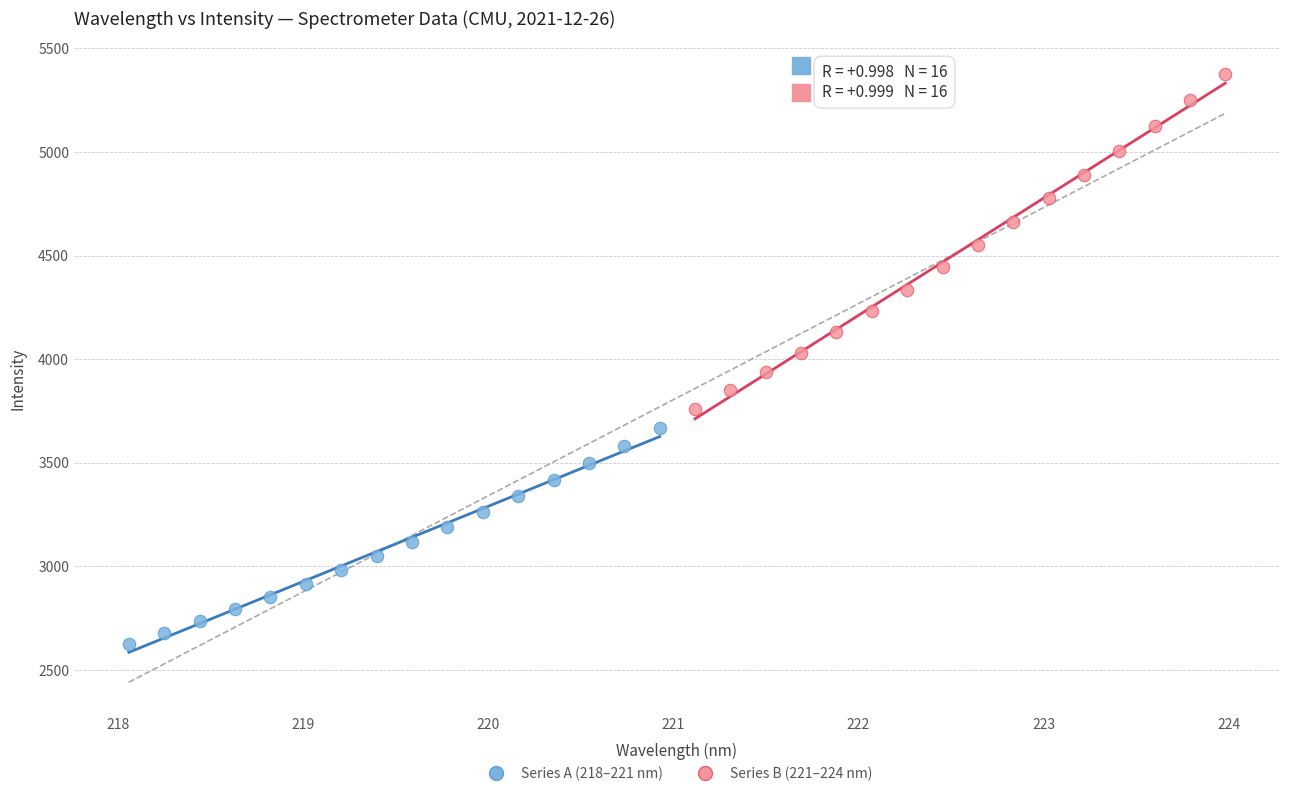

What are all the series names shown in the legend?

Series A (218–221 nm), Series B (221–224 nm)